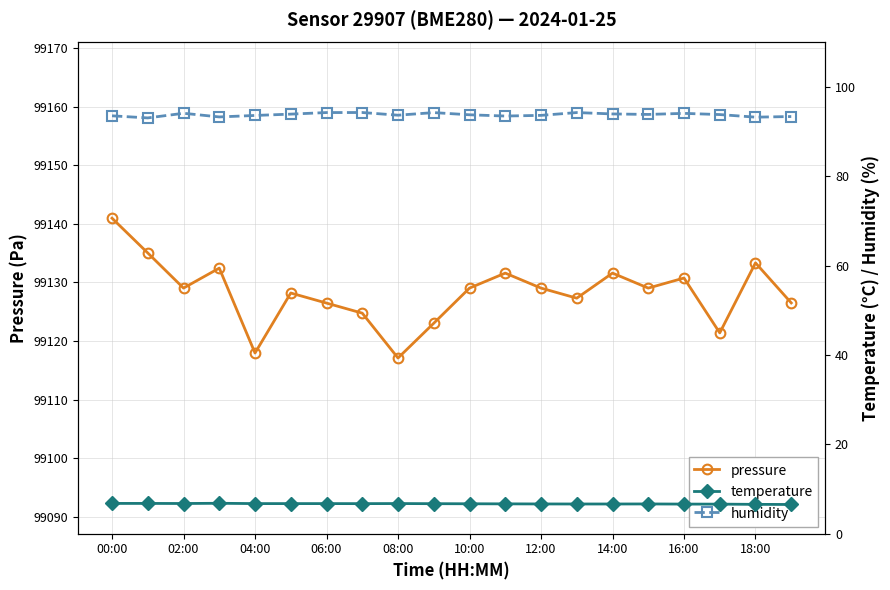

Which series has the largest range (max minus min)?

pressure